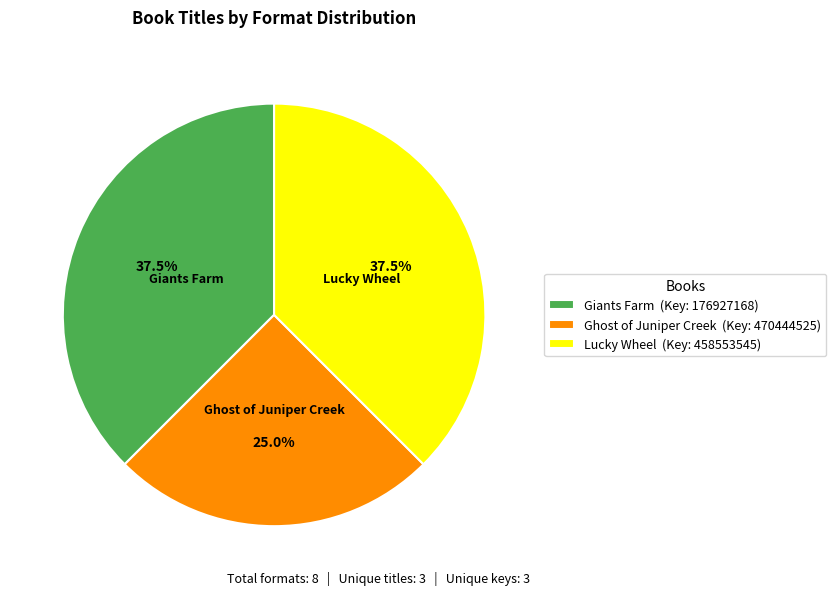

Count the number of slices in the pie.

3